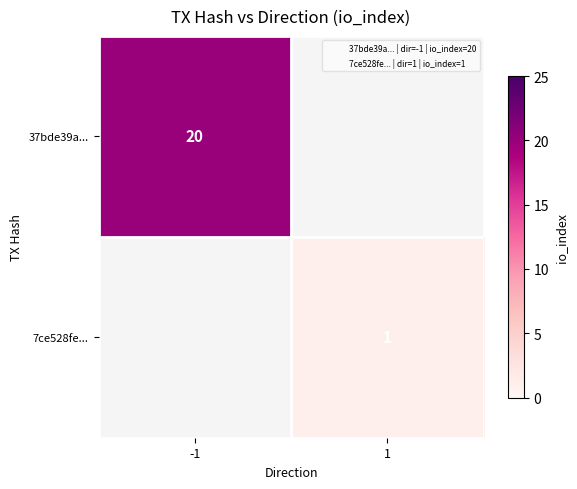

Which category has the highest value in the 37bde39a... series?

-1